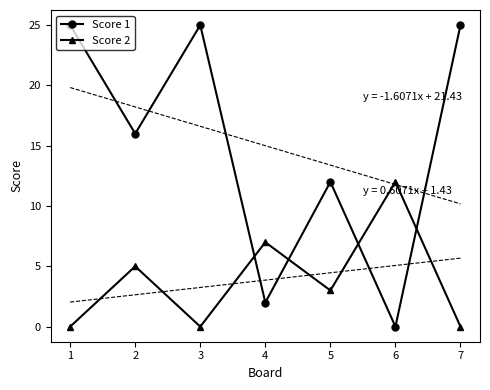

True or false: Score 1 has more than 1 interior local peaks.

True